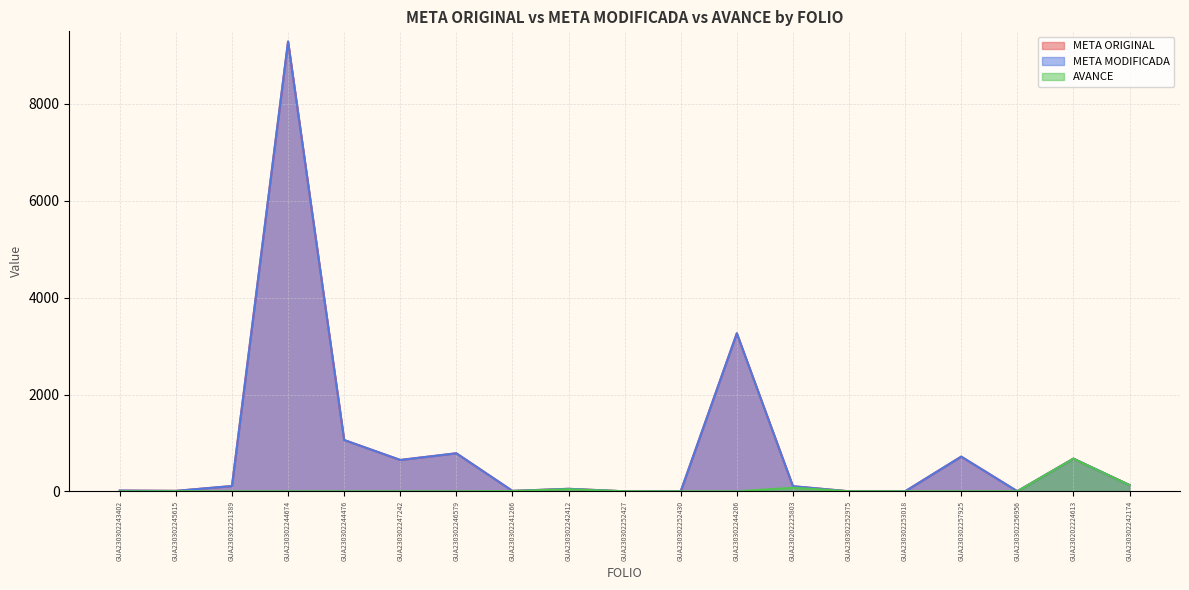

What is the difference between the maximum and minimum values in the AVANCE series?

675.0